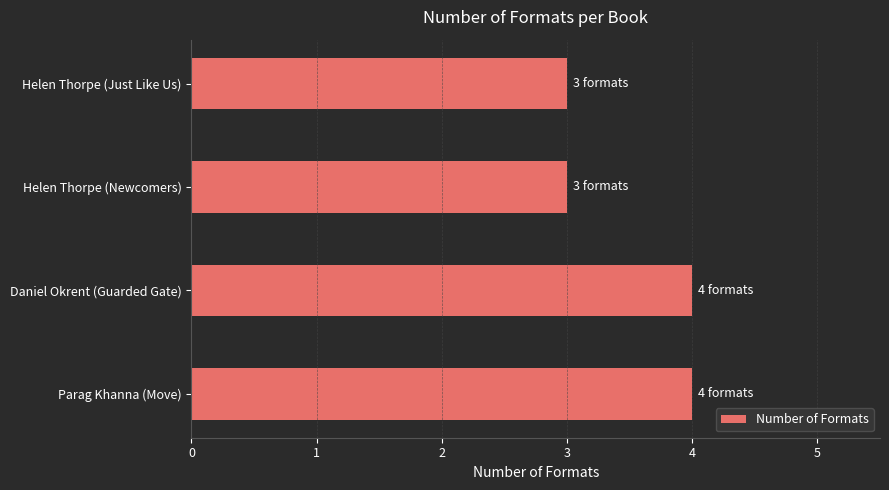

Reading top to bottom, extract all data points from this chart.

Helen Thorpe (Just Like Us)=3	Helen Thorpe (Newcomers)=3	Daniel Okrent (Guarded Gate)=4	Parag Khanna (Move)=4